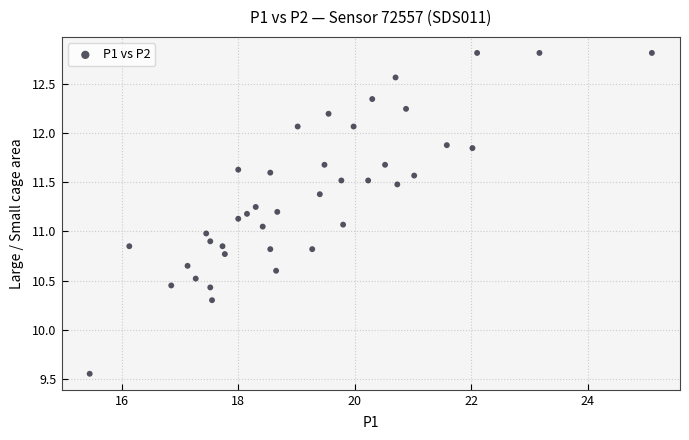

What is the range of X values (max minus min)?

9.7